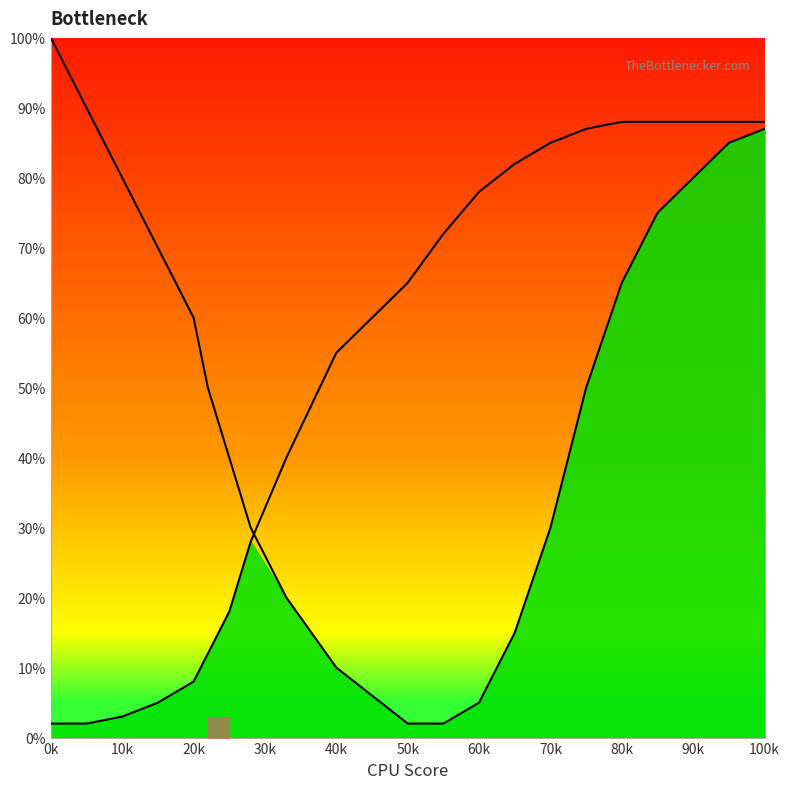

Reading right to left, list all the values displayed in this chart.

curve_left: 87	85	80	75	65	50	30	15	5	2	2	10	20	30	40	50	60	70	80	90	100
curve_right: 88	88	88	88	88	87	85	82	78	72	65	55	40	28	18	12	8	5	3	2	2